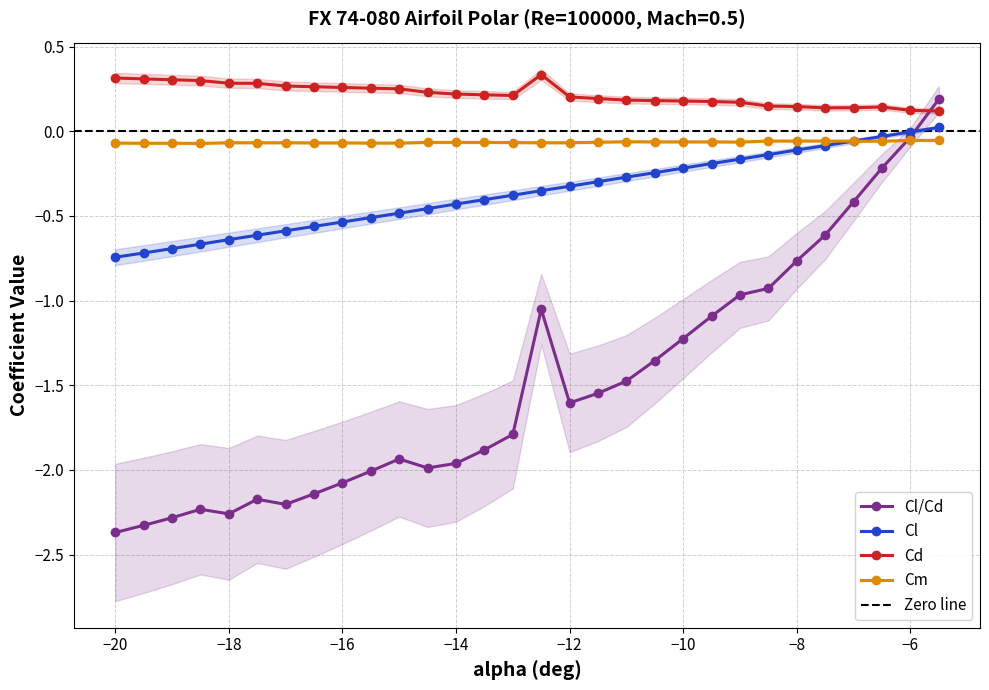

What is the value of the Cm point at the 23rd from the left?

-0.1